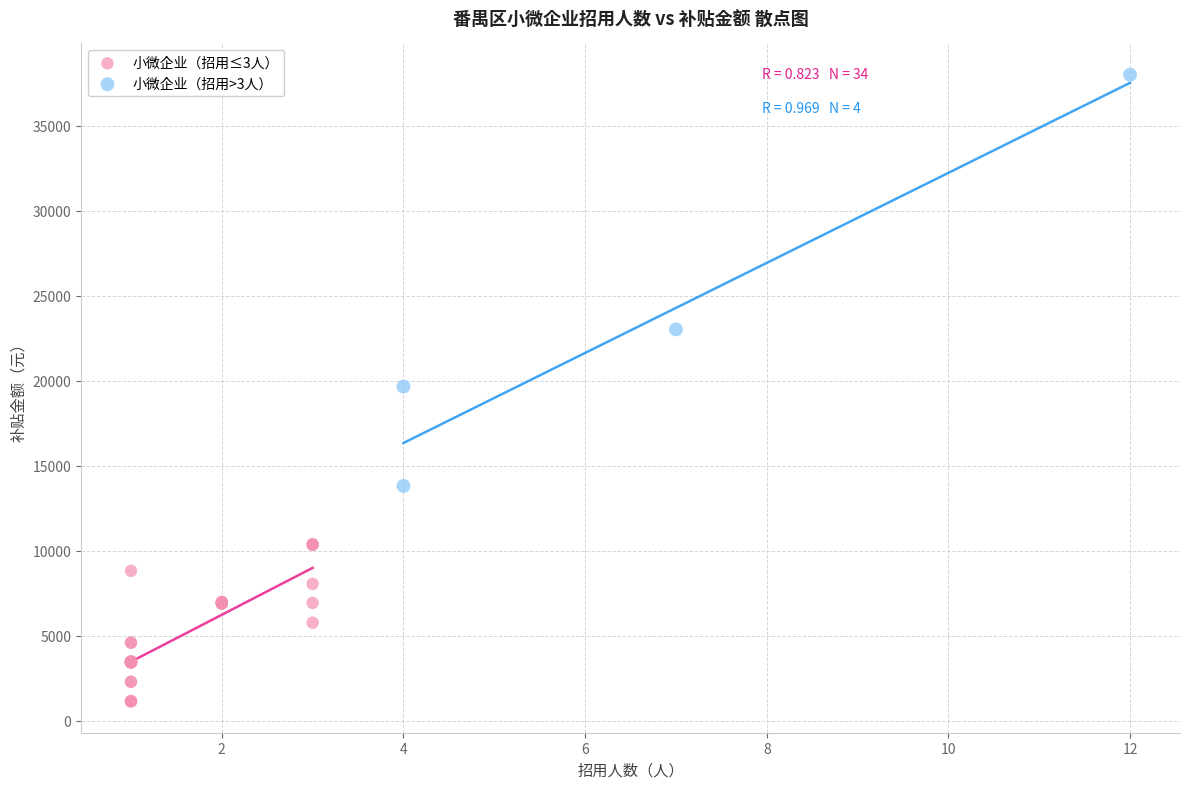

Which series has the largest Y range (max minus min)?

小微企业（招用>3人）